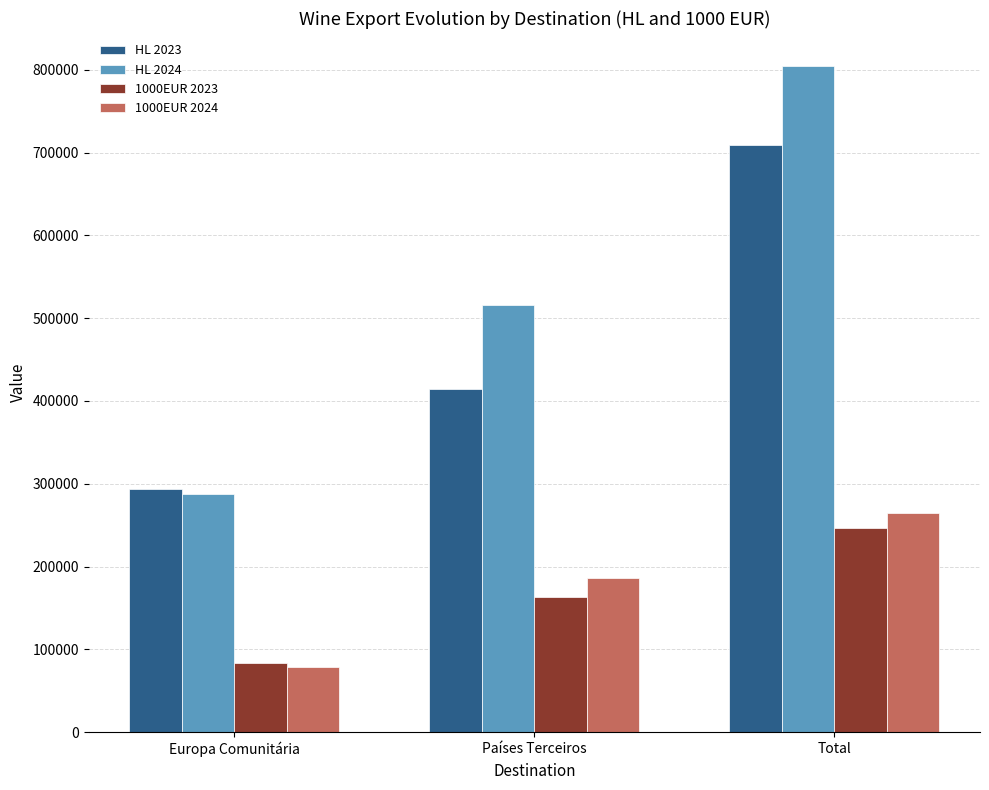

What is the difference between the highest and lowest values at Total?

557480.5